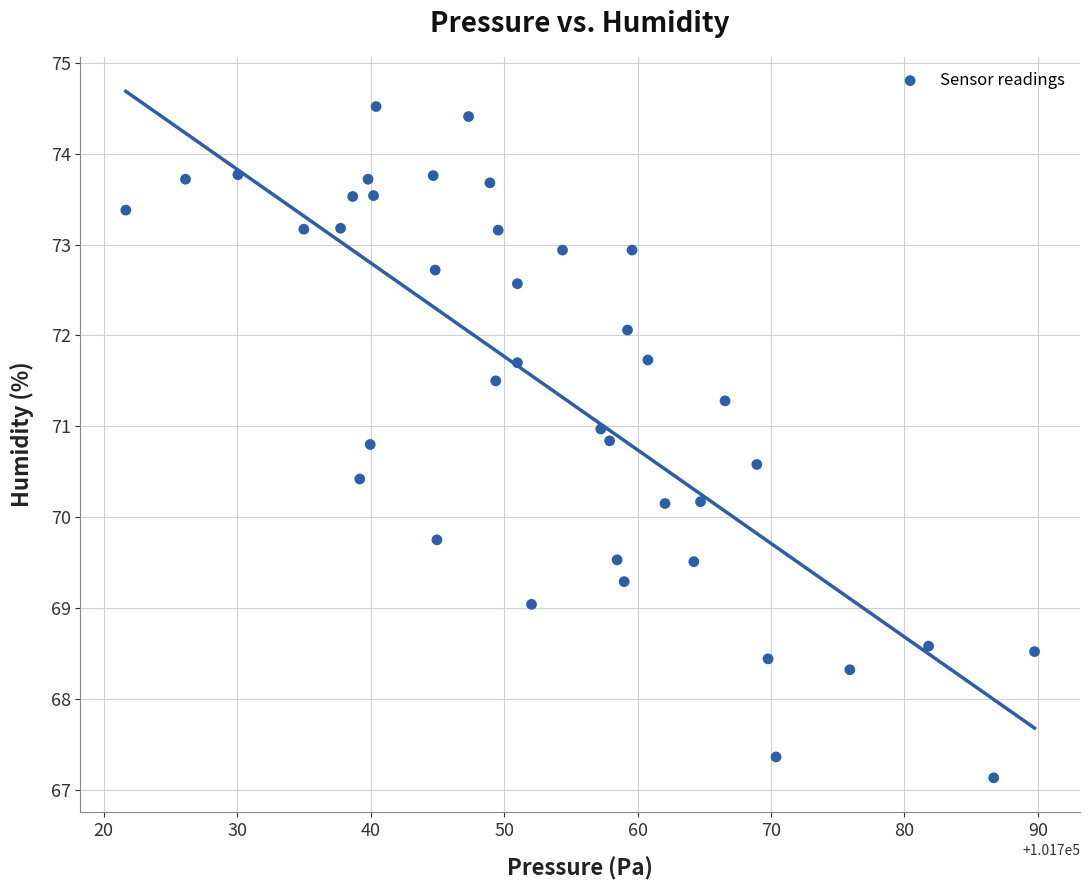

What is the range of Y values (max minus min)?

7.4